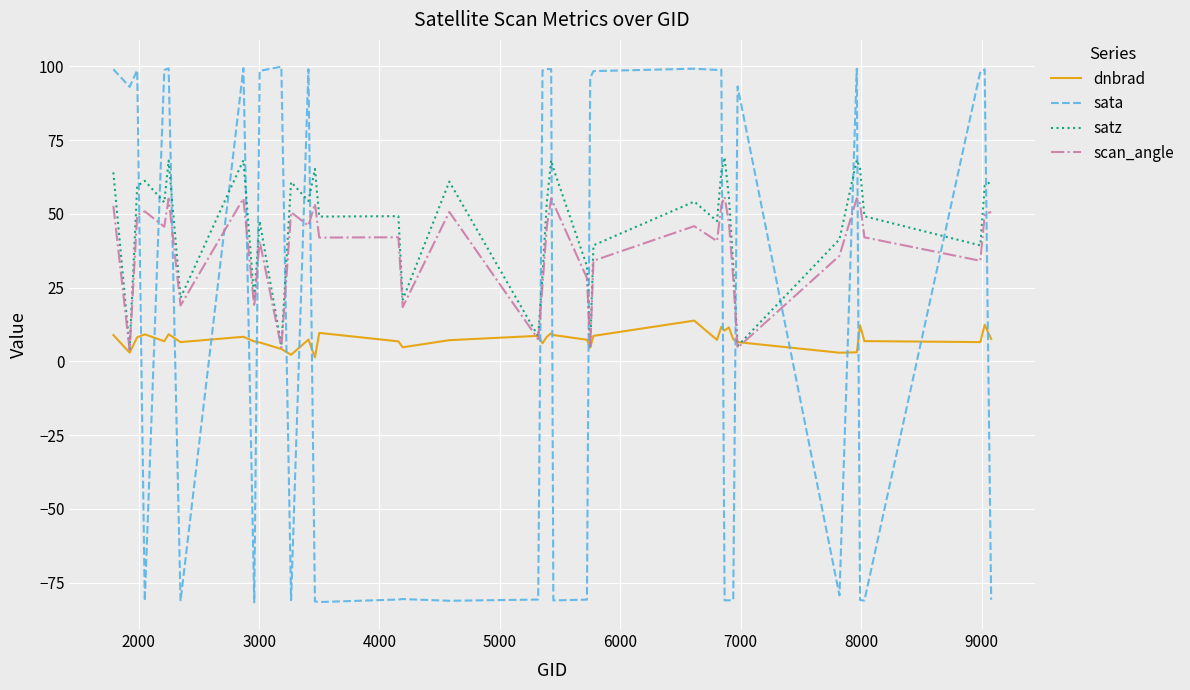

What is the minimum value for satz?

4.3